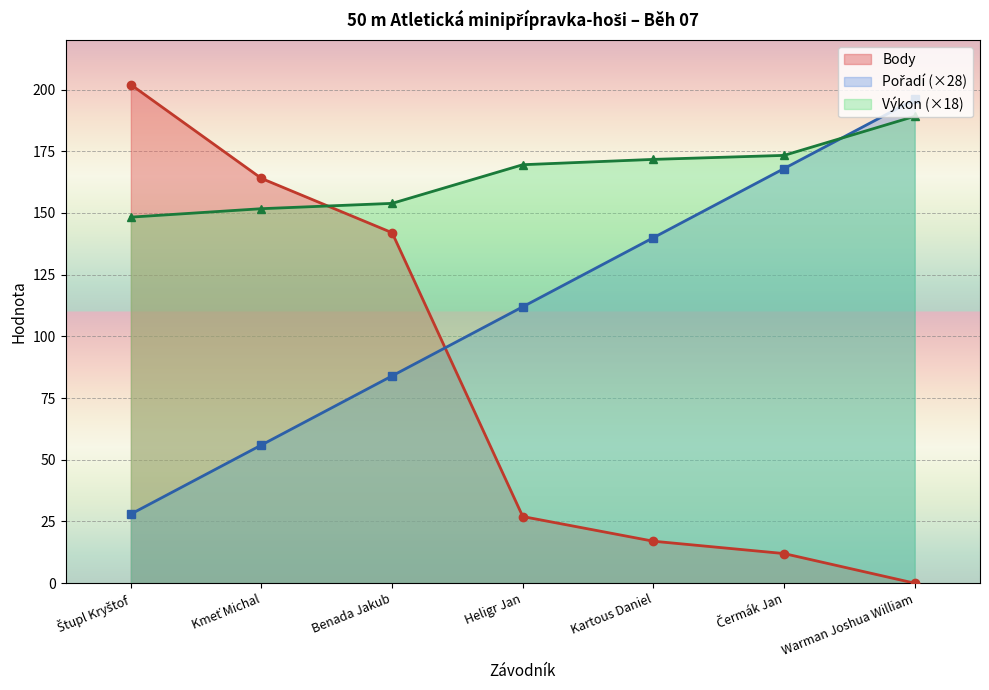

How many lines are shown in the chart?

3